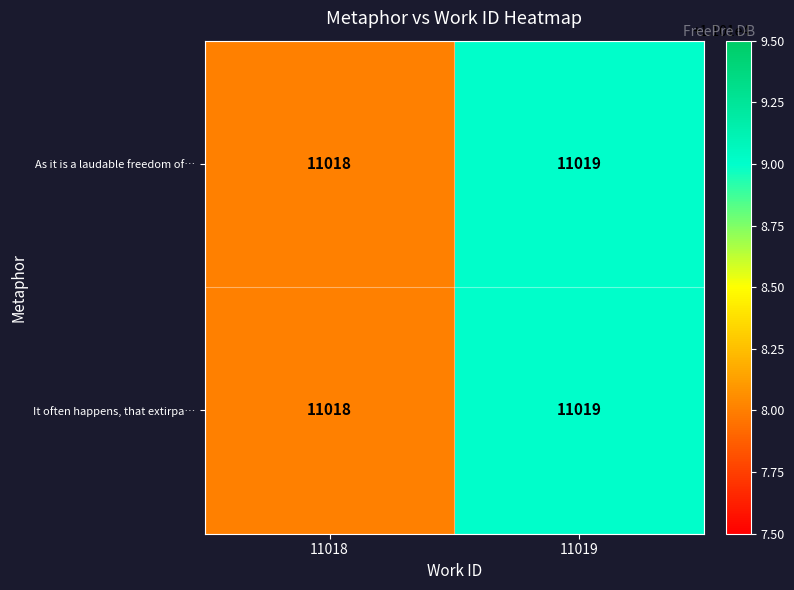

At which category is the sum across all series the highest?

11019